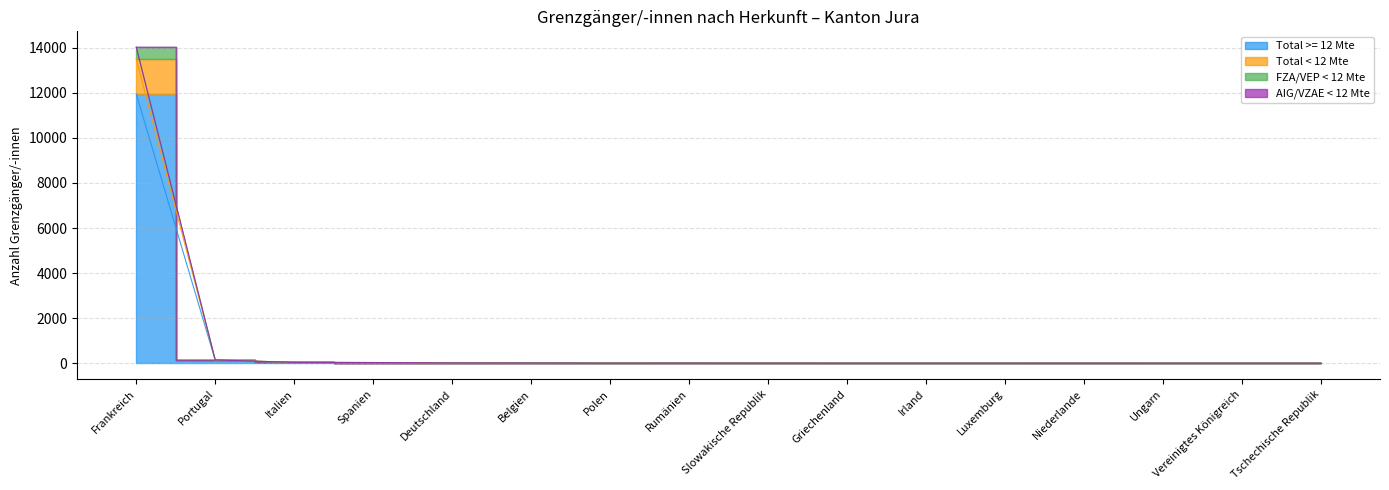

Which category has the lowest value across all series?

Griechenland